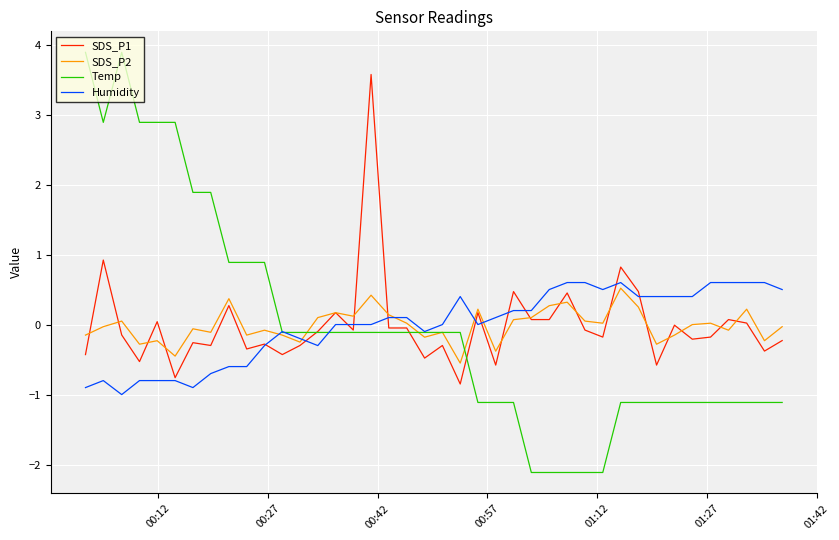

At how many categories does at least one series exceed 2?

7